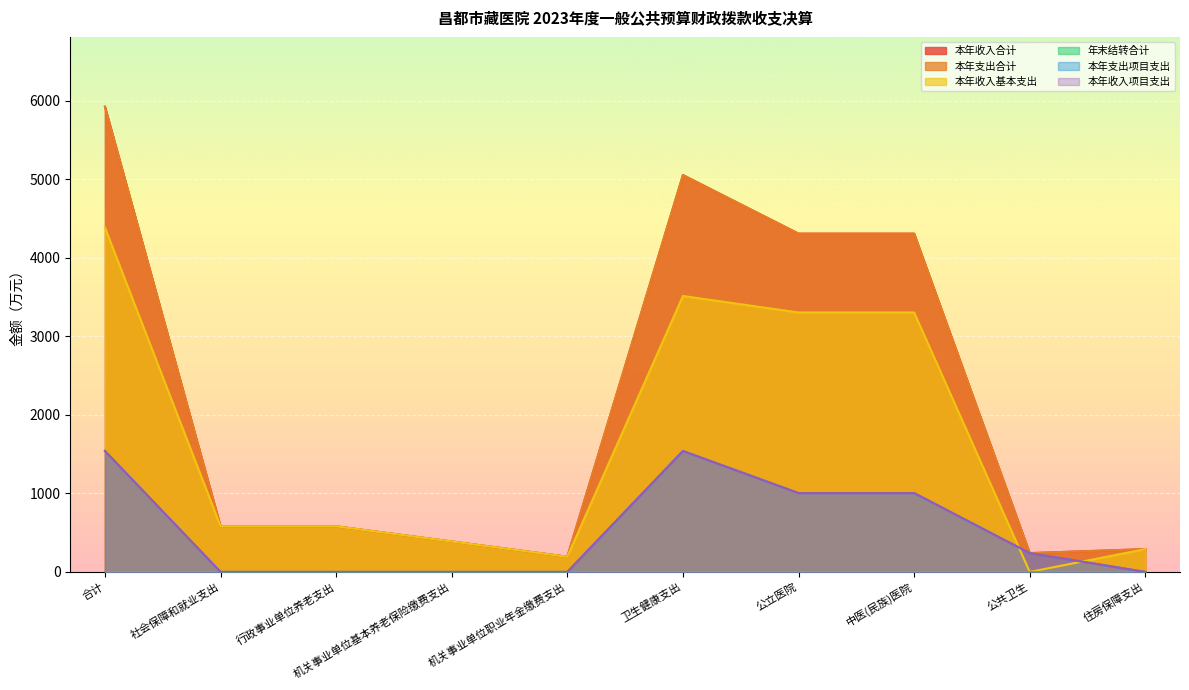

Where is the first local maximum for 本年收入项目支出?

卫生健康支出